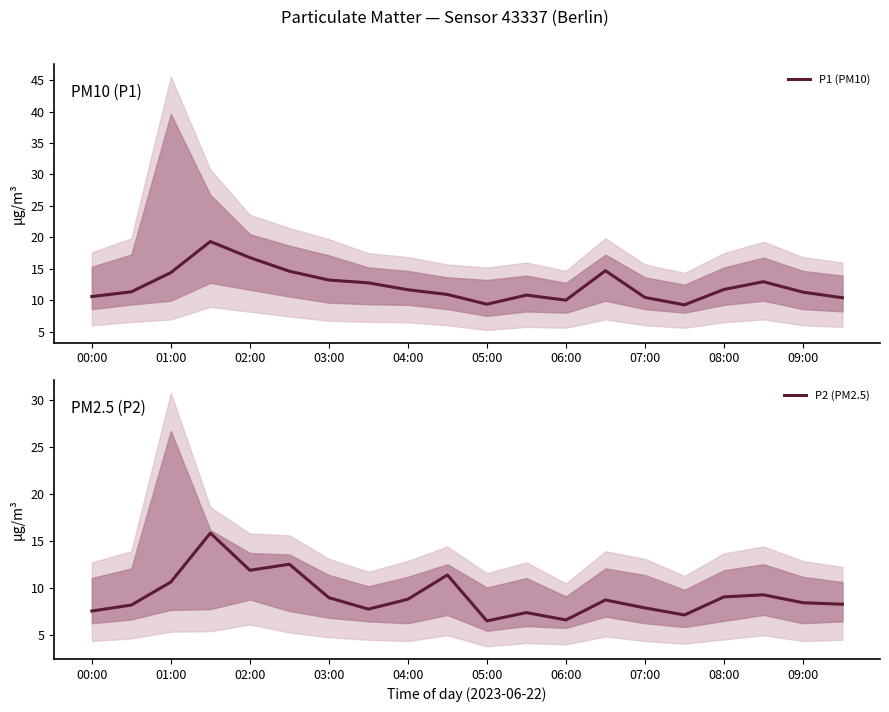

How many data points in P1 (PM10) are less than 11?

8